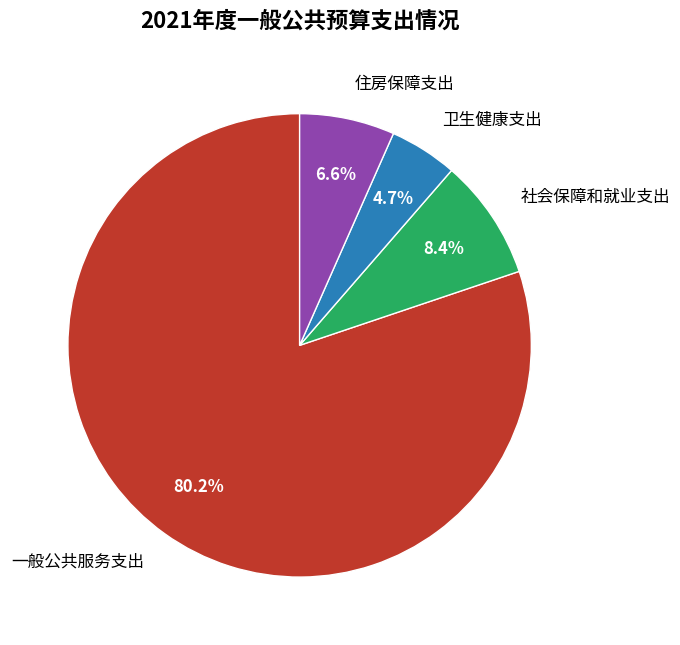

Approximately how many times larger is the value at 社会保障和就业支出 compared to 一般公共服务支出?

0.1